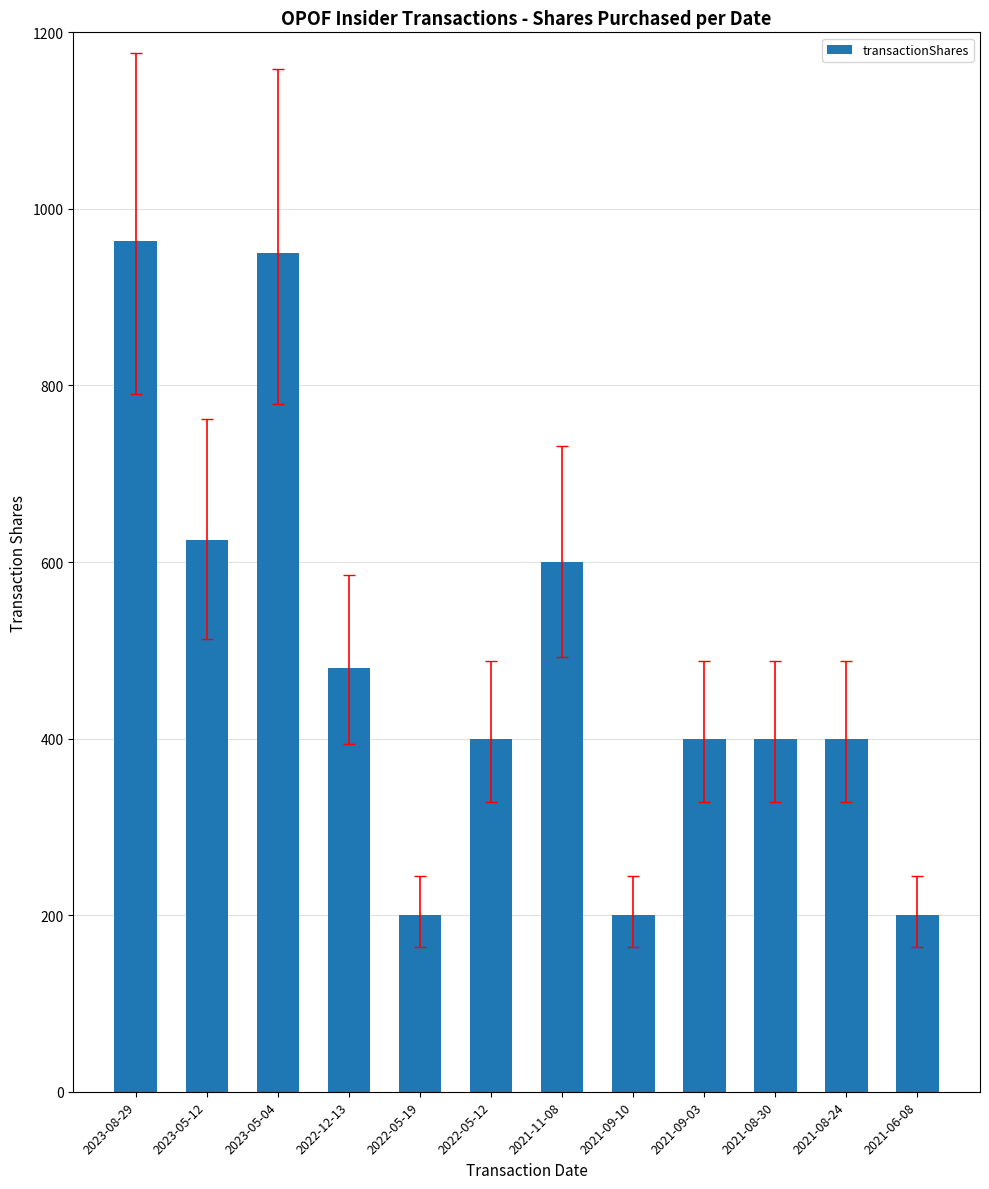

At which category does the chart reach its peak across all series?

2023-08-29